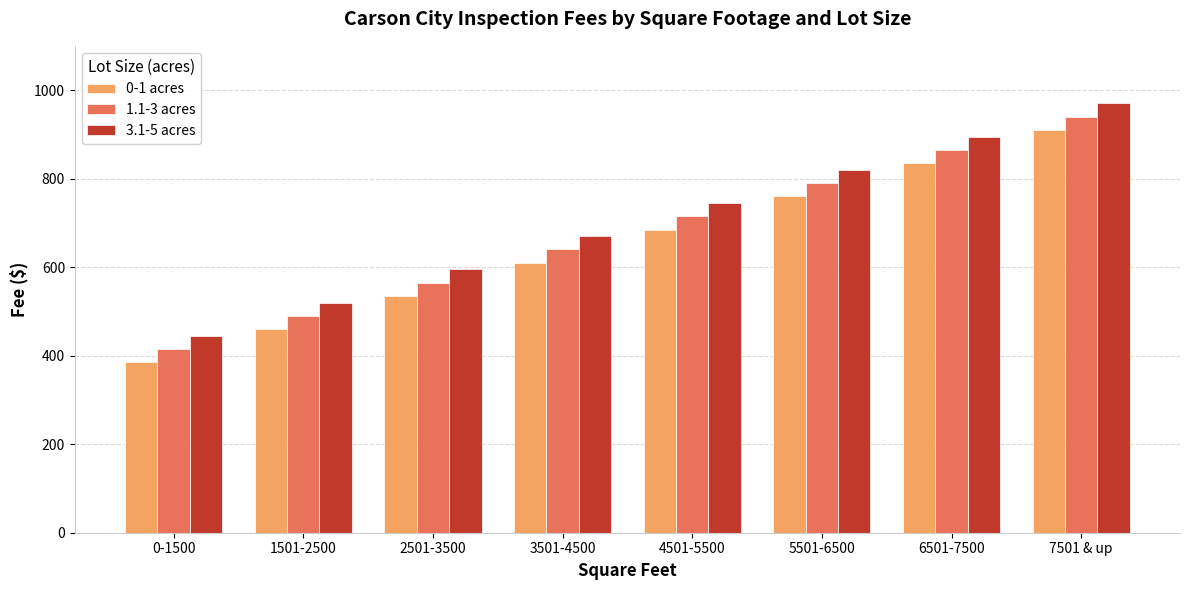

At 5501-6500, list the series in order from smallest to largest.

0-1 acres, 1.1-3 acres, 3.1-5 acres